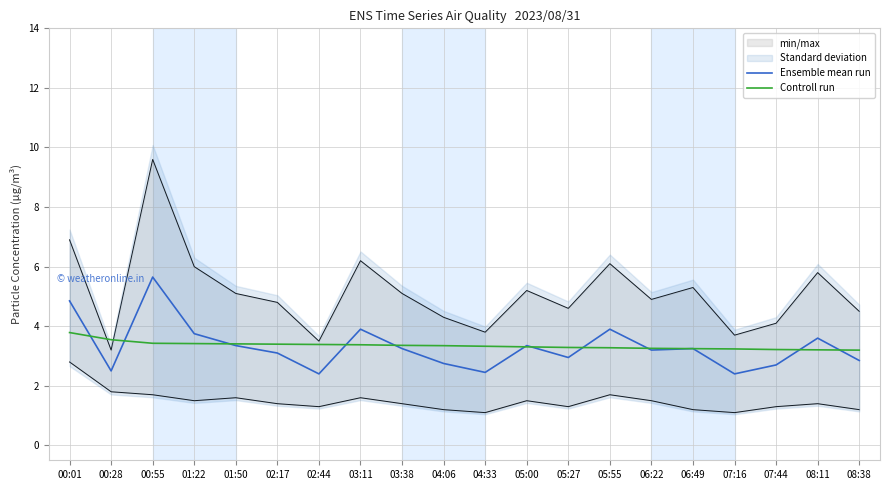

What is the difference between the maximum and minimum values in the Controll run series?

0.6